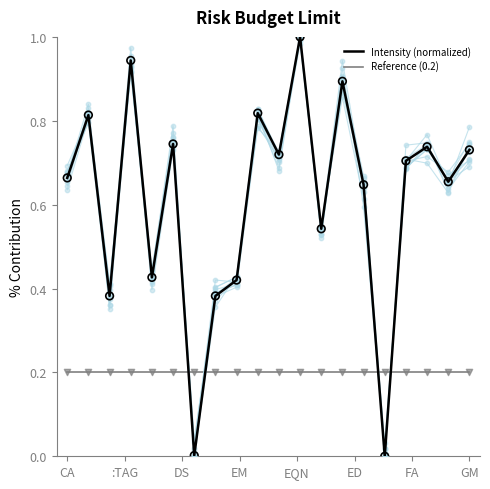

At how many categories does at least one series exceed 0?

20